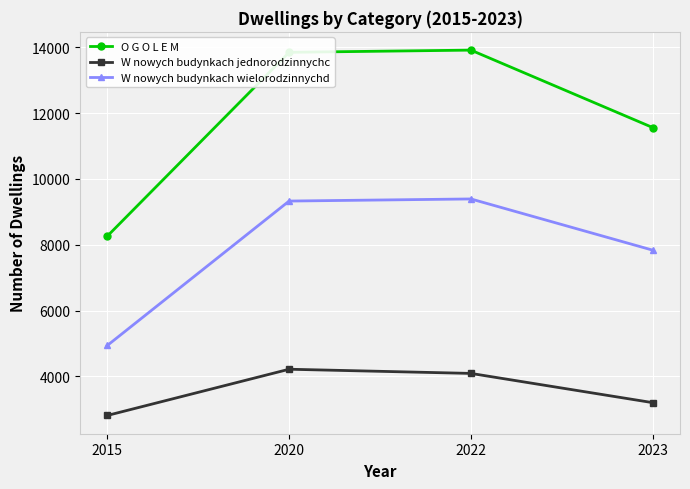

Reading right to left, transcribe all the data shown in this chart.

O G O L E M: 2023=11562	2022=13916	2020=13849	2015=8261
W nowych budynkach jednorodzinnychc: 2023=3200	2022=4089	2020=4216	2015=2811
W nowych budynkach wielorodzinnychd: 2023=7835	2022=9392	2020=9328	2015=4938